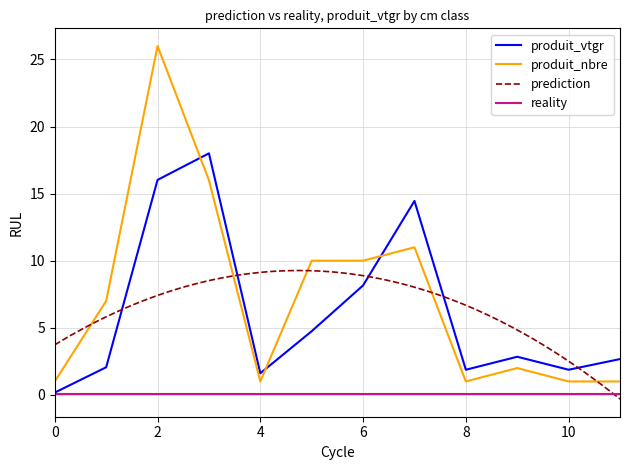

Is the value of produit_vtgr at 4 greater than the value of produit_nbre at 6?

No